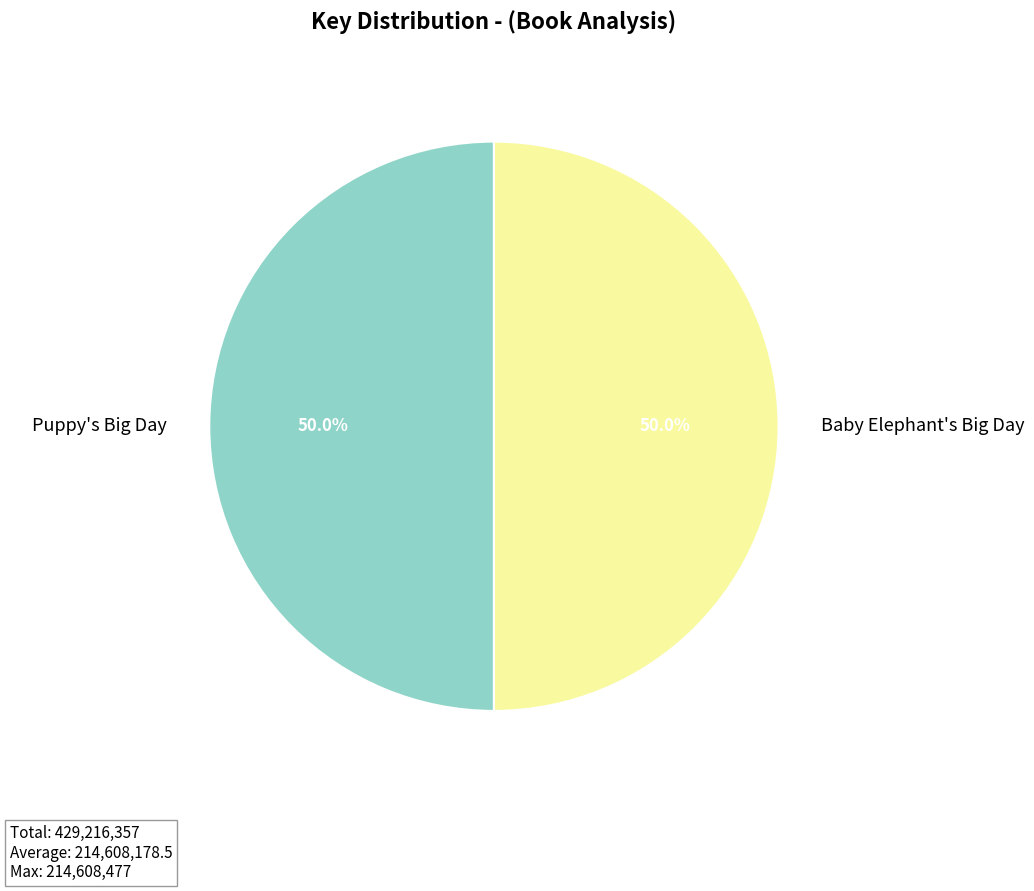

What is the ratio of the value at Puppy's Big Day to the value at Baby Elephant's Big Day?

1.0